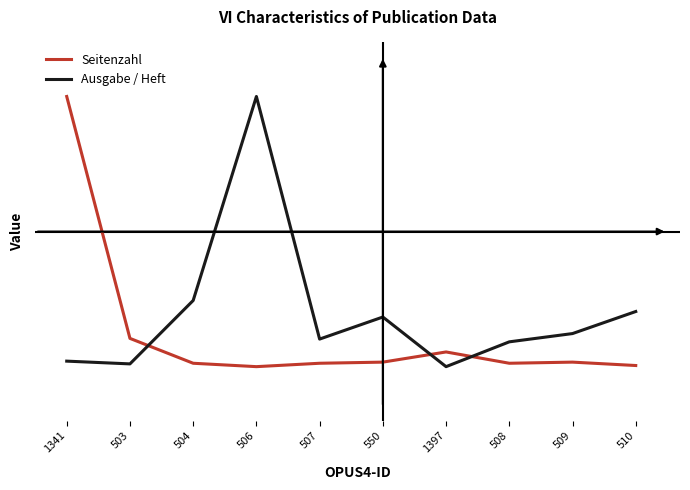

Between 506 and 507, which is larger?

507